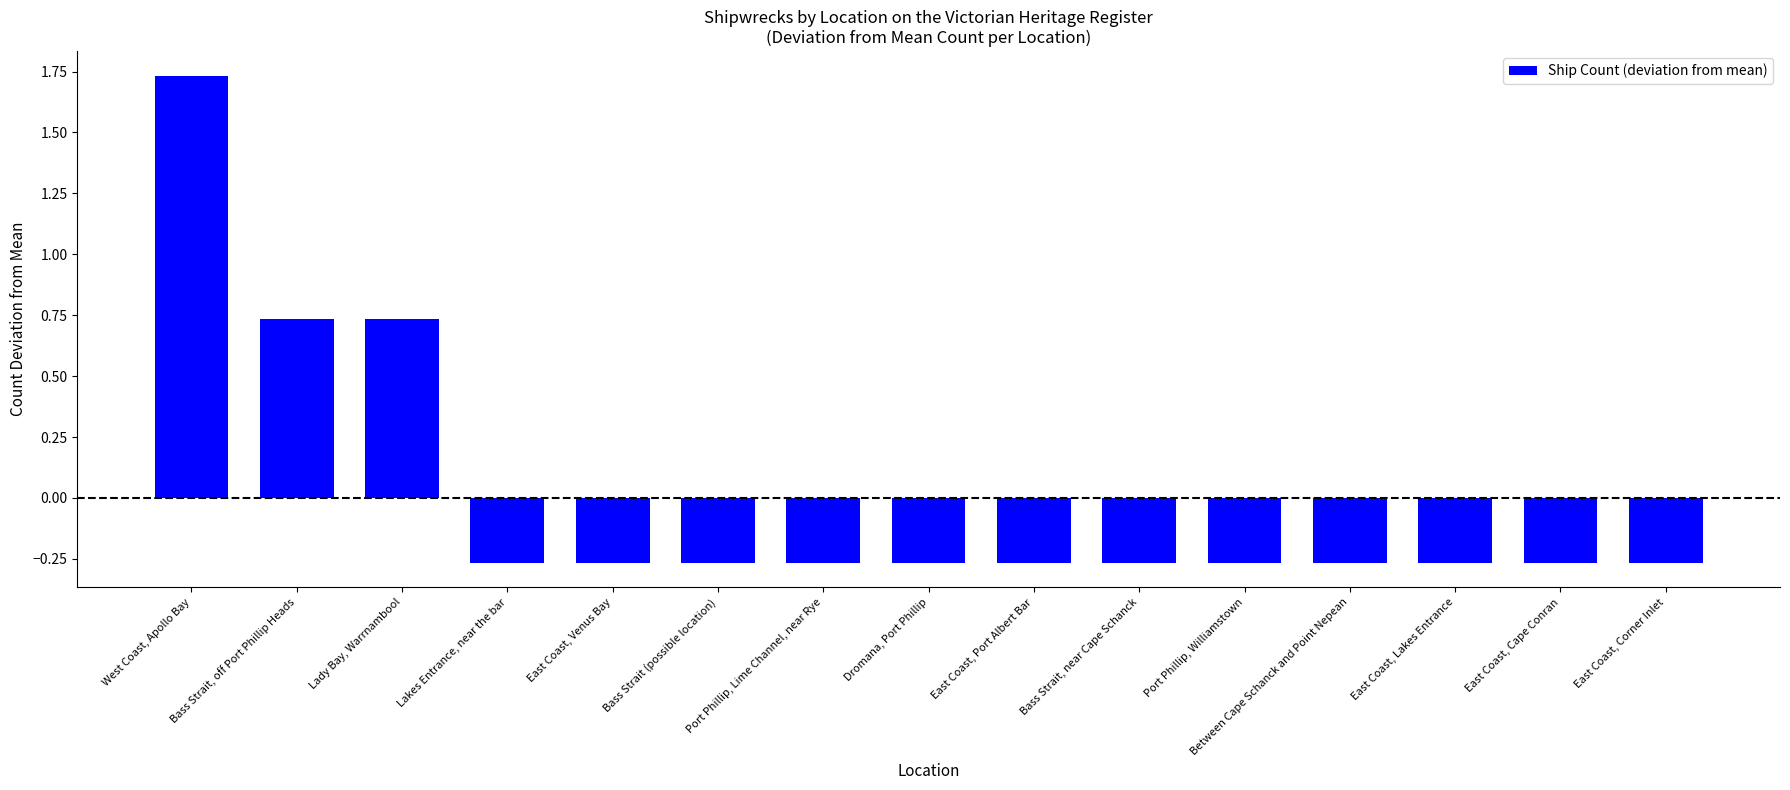

Which category has the highest value across all series?

West Coast, Apollo Bay